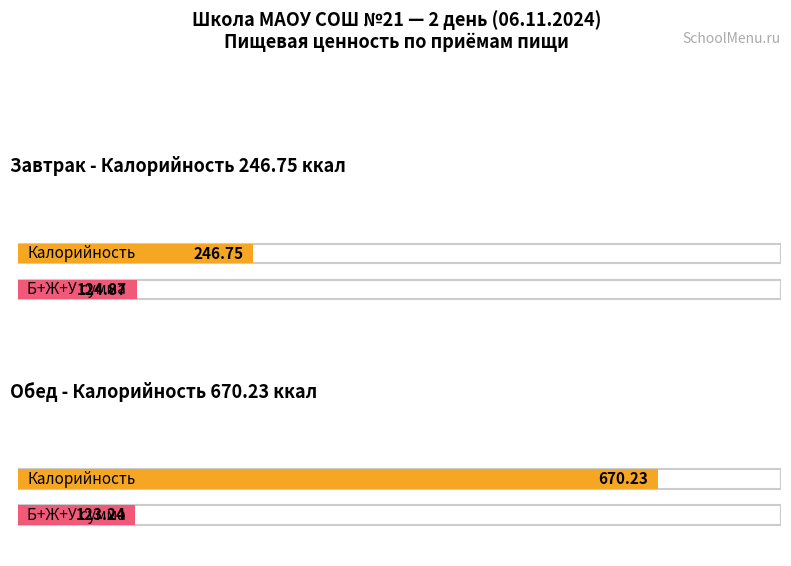

Rank the categories by Average utilization value from lowest to highest.

Завтрак, Обед